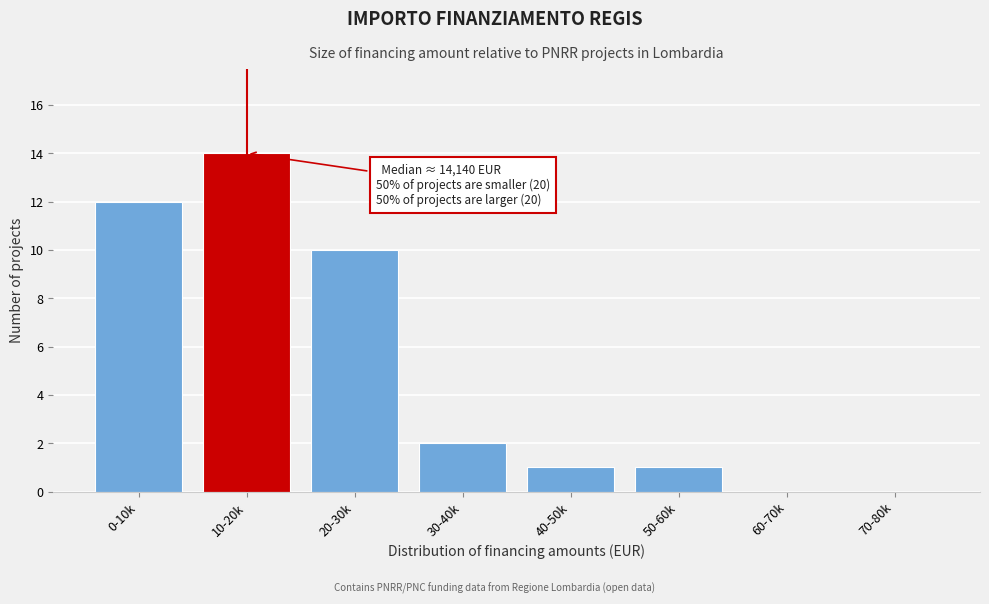

Reading right to left, list all the values displayed in this chart.

70-80k=0	60-70k=0	50-60k=1	40-50k=1	30-40k=2	20-30k=10	10-20k=14	0-10k=12